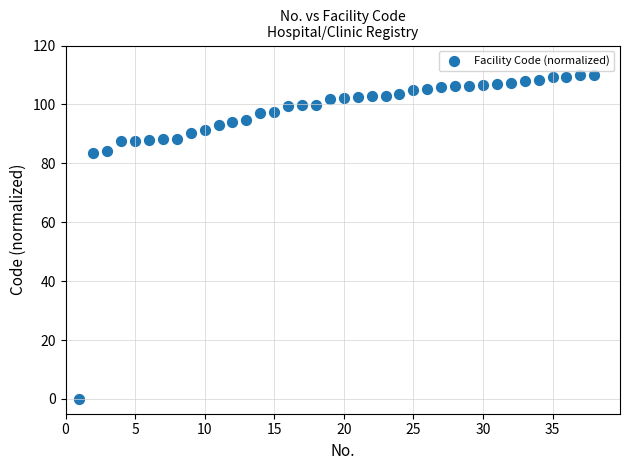

What is the range of Y values (max minus min)?

110.0